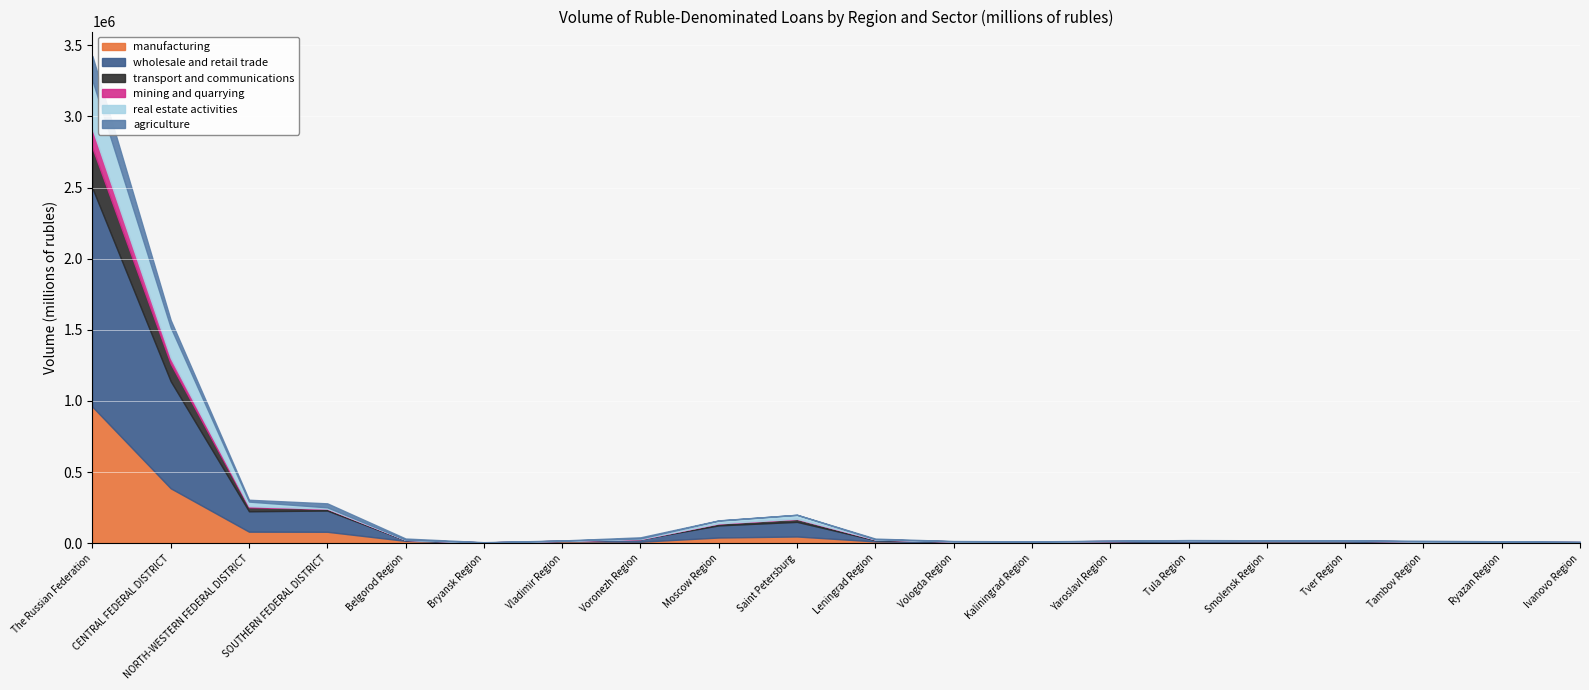

Where is the first local maximum for manufacturing?

Vladimir Region